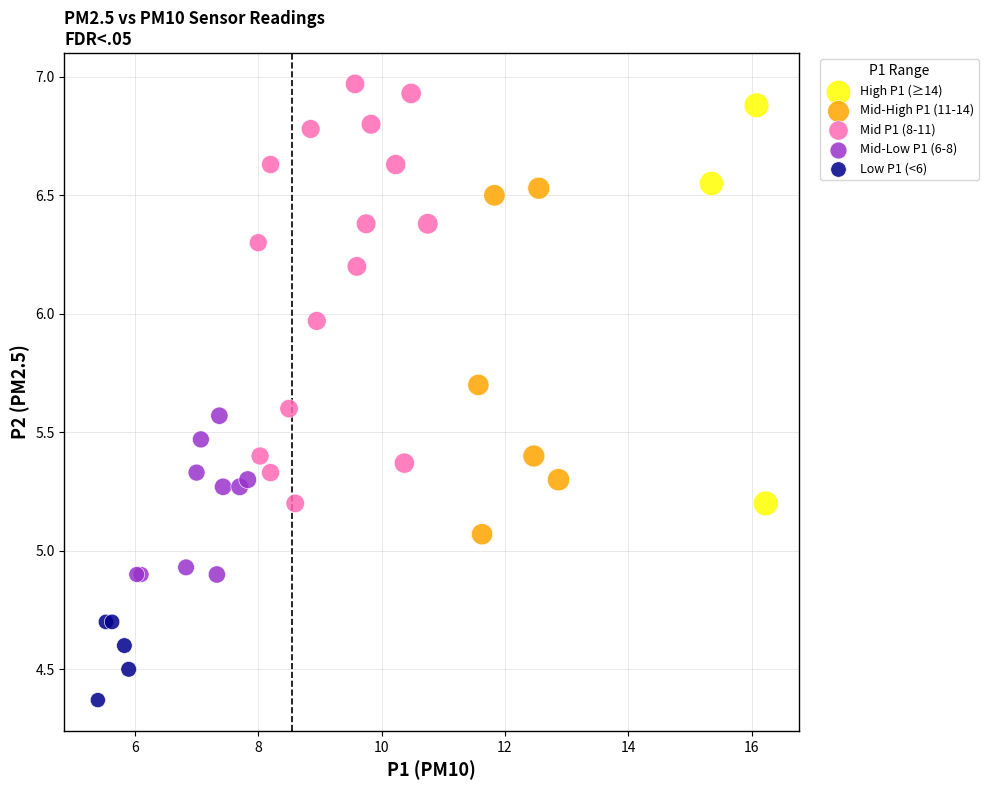

Which series has the largest Y range (max minus min)?

Mid P1 (8-11)